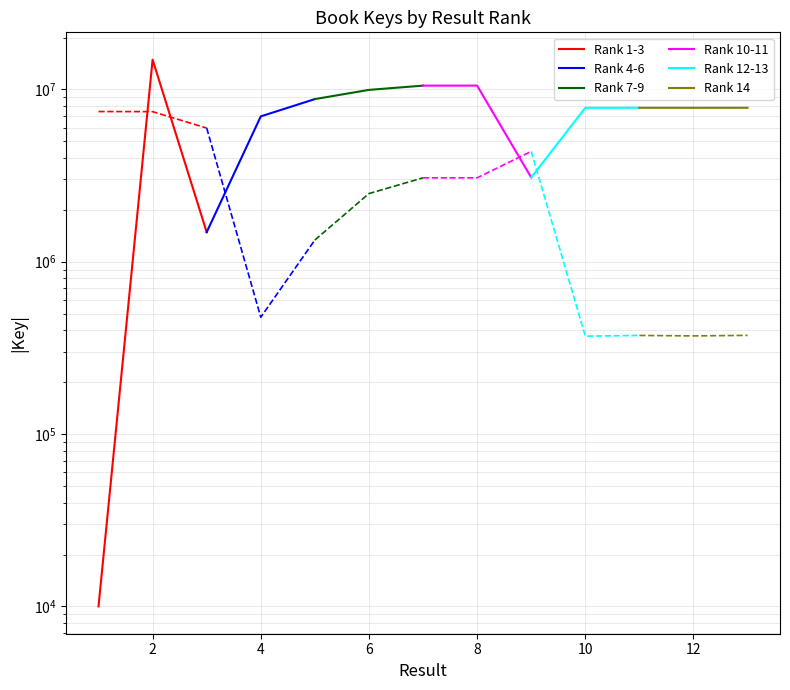

What is the difference between the maximum and minimum values in the Rank 10-11 series?

7433501